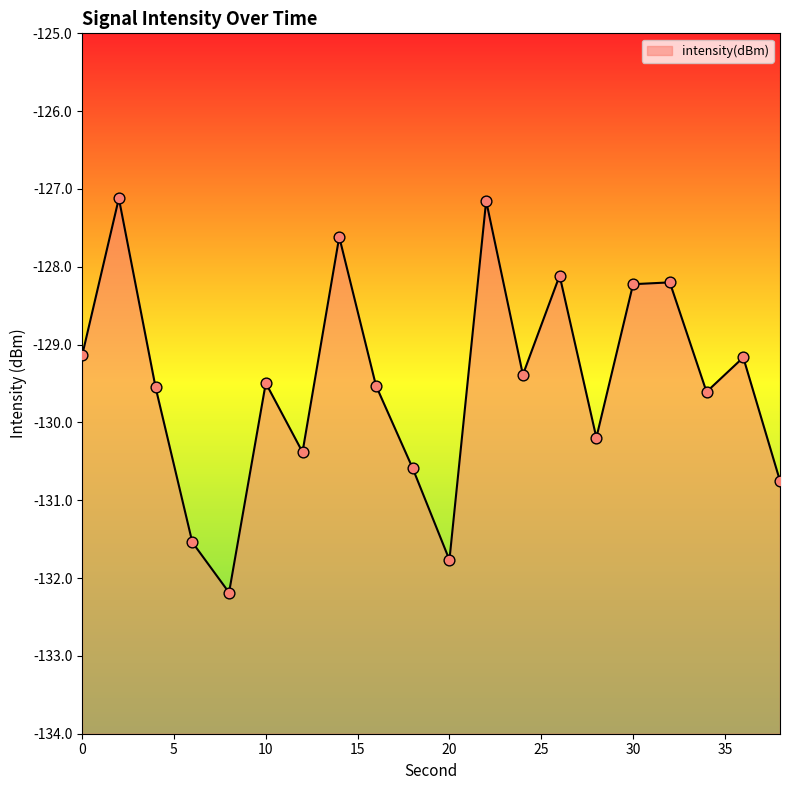

Which has a higher value, 38 or 6?

38